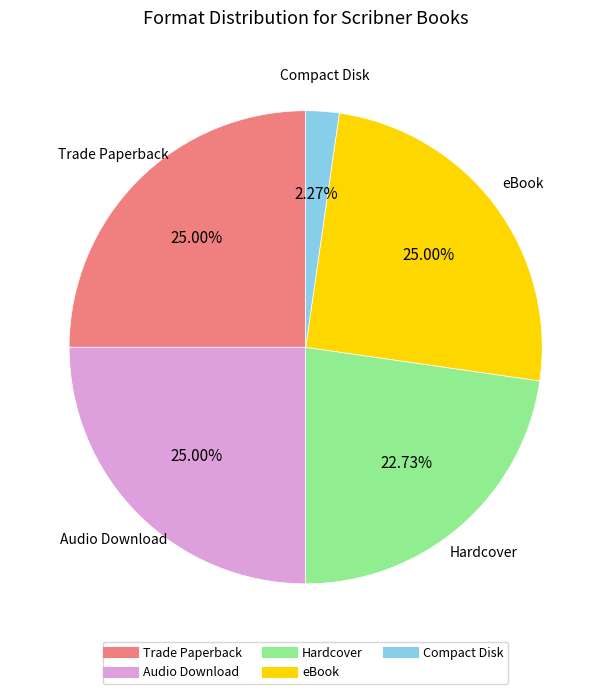

How many segments does this pie chart have?

5